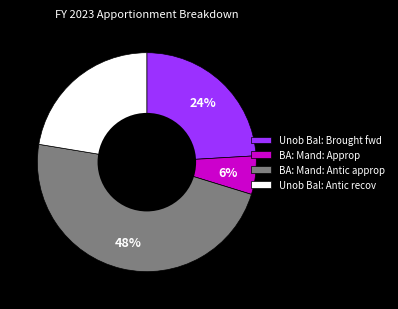

The Unob Bal: Brought fwd slice represents 32% of the pie. True or false?

False